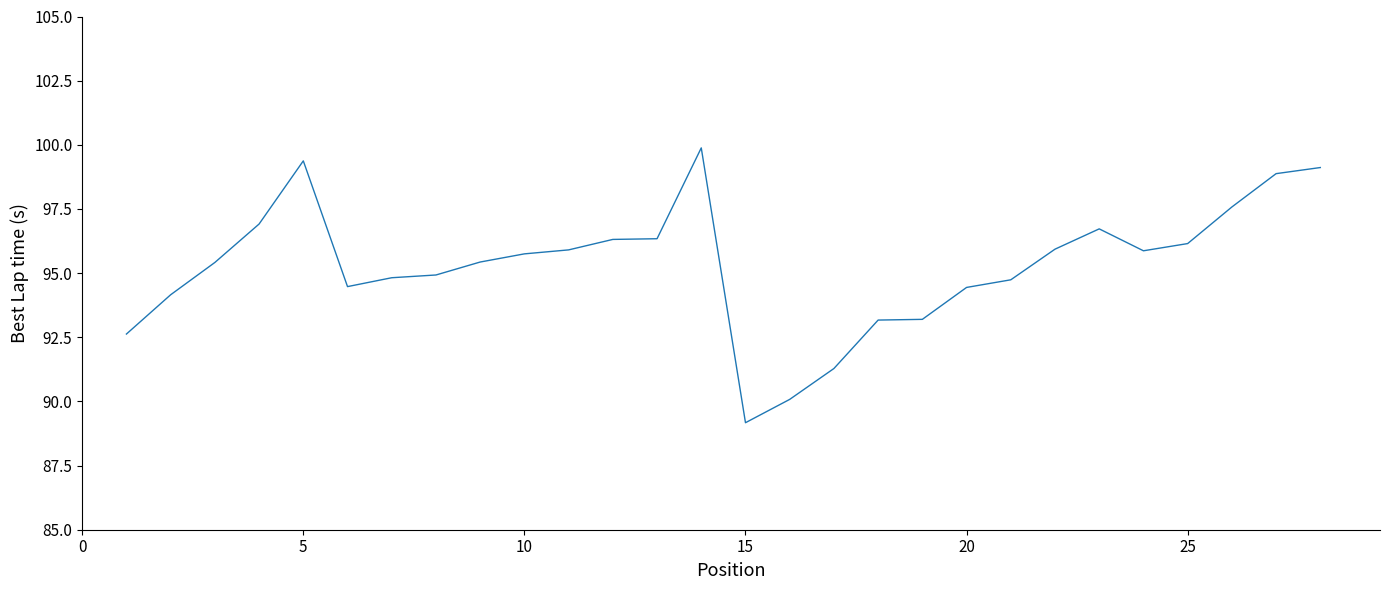

What is the difference between the maximum and minimum values?

10.7